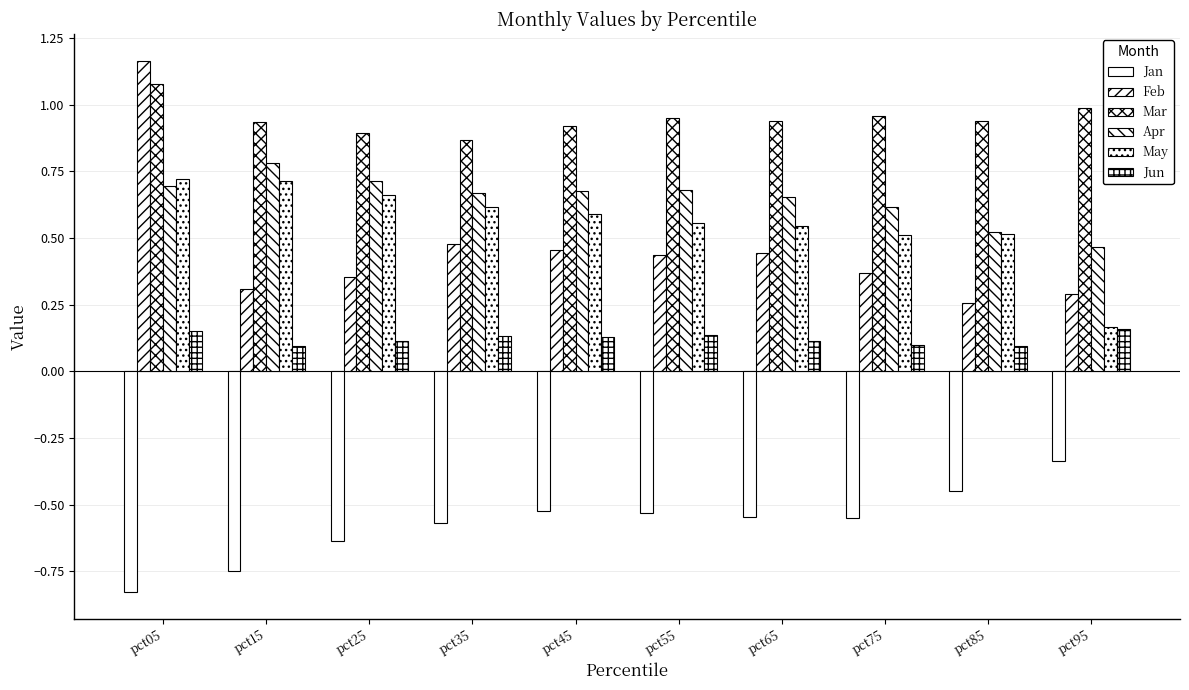

Between pct55 and pct95, which series saw the biggest shift?

May